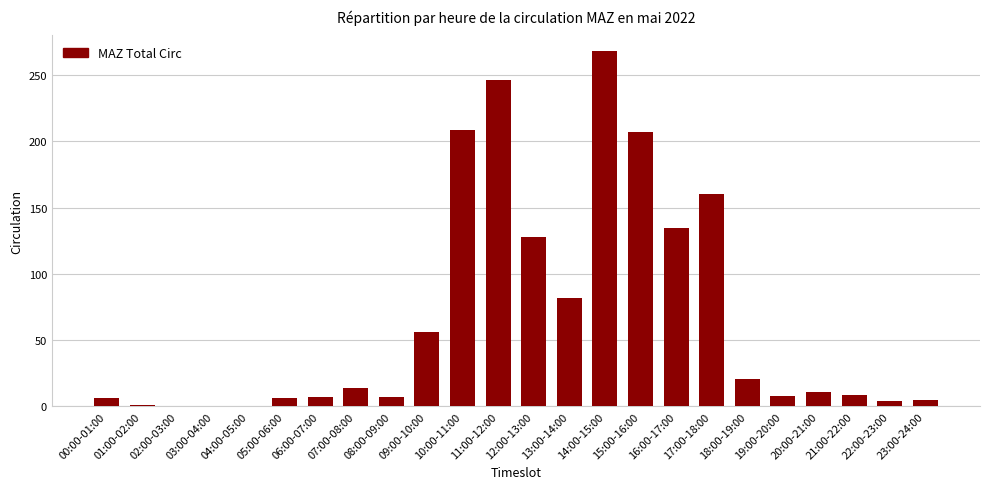

At which category does the chart reach its peak across all series?

14:00-15:00